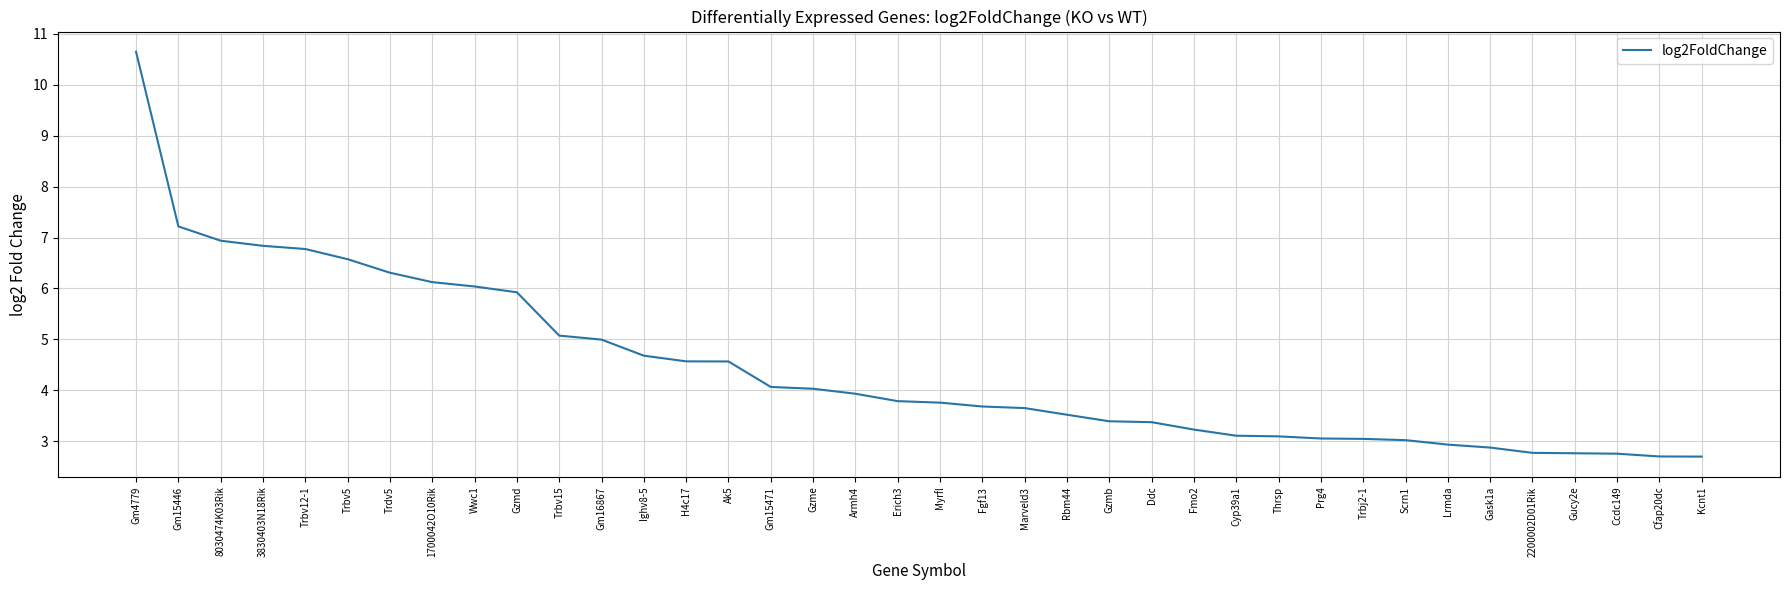

Between 3830403N18Rik and Ccdc149, which is larger?

3830403N18Rik